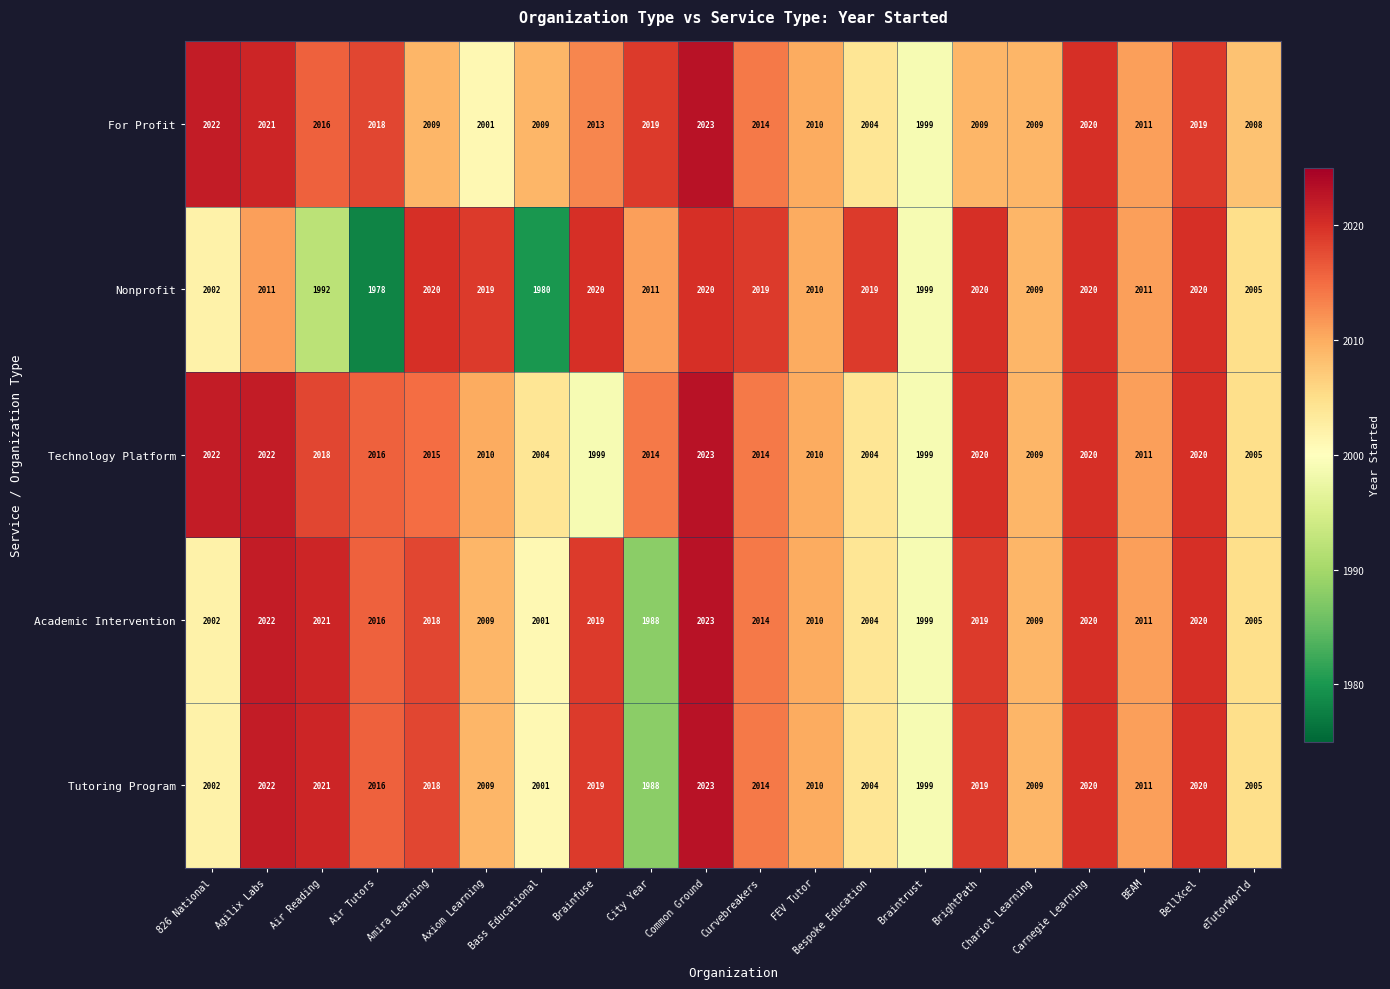

What value does the Nonprofit series have at BellXcel?

2020